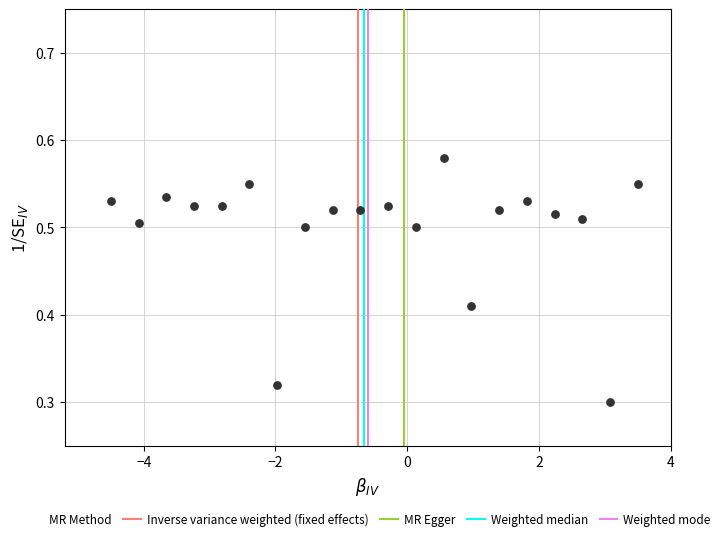

What is the range of X values (max minus min)?

8.0